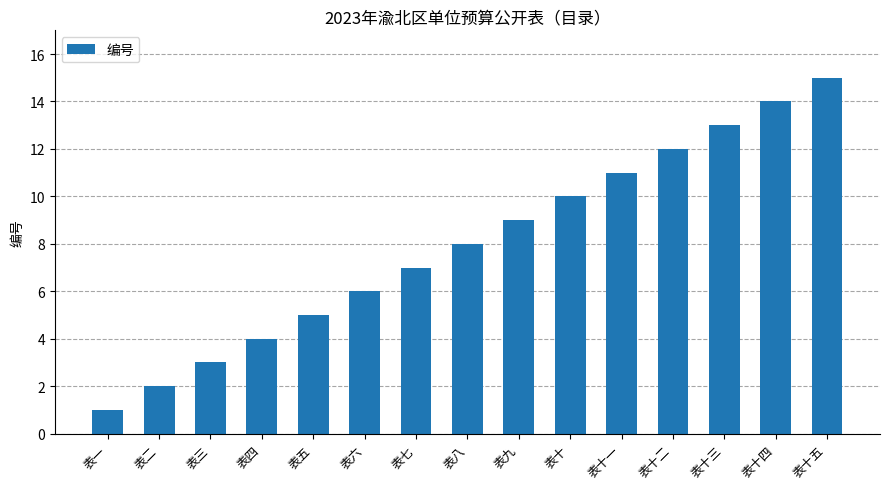

Reading left to right, transcribe all the data shown in this chart.

1	2	3	4	5	6	7	8	9	10	11	12	13	14	15